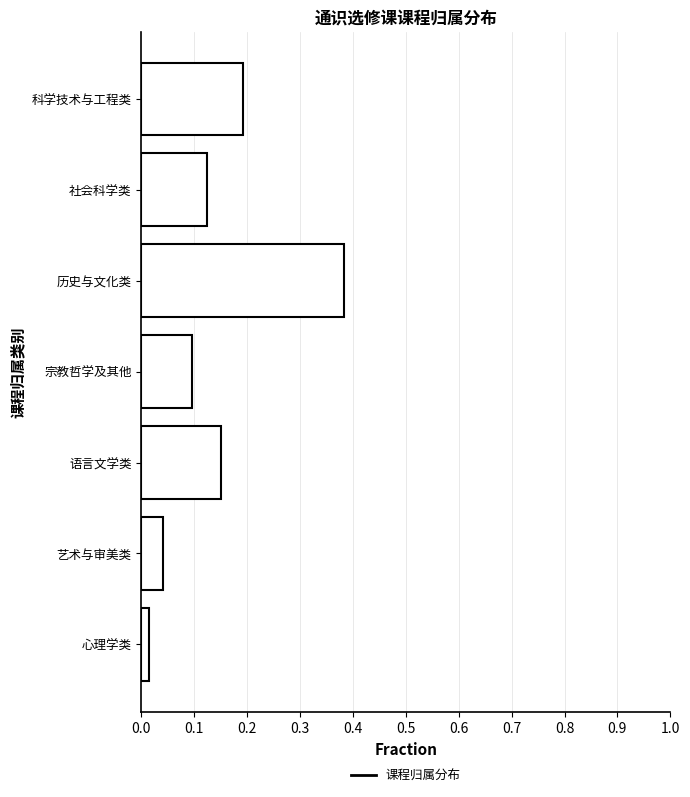

What is the label of the 7th bar from the top?

心理学类